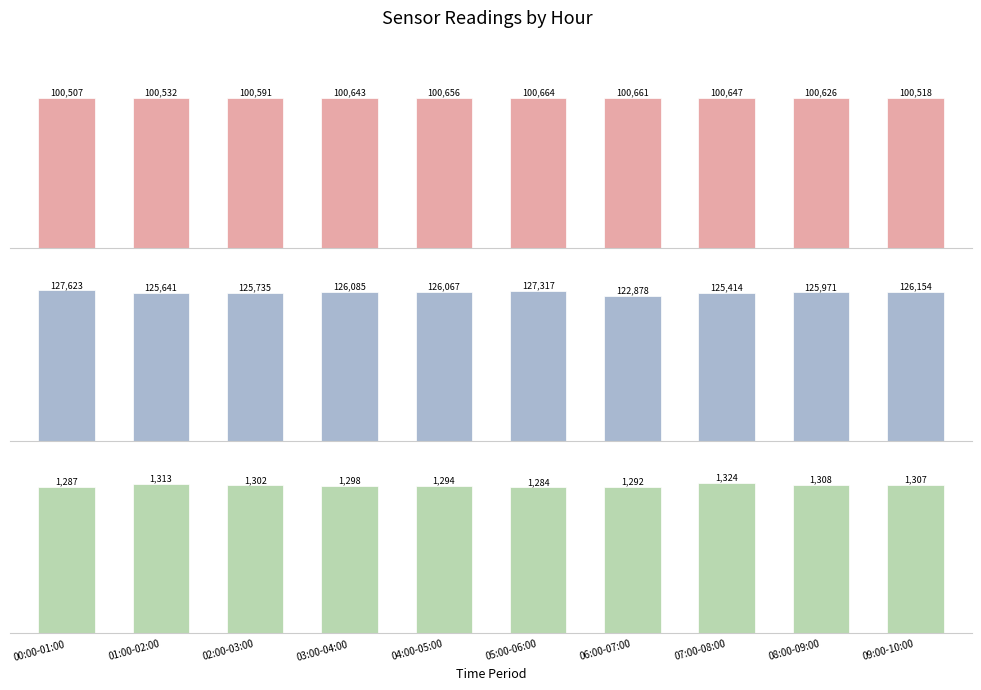

What are all the series names shown in the legend?

BME280 Pressure, Samples, Min Cycle